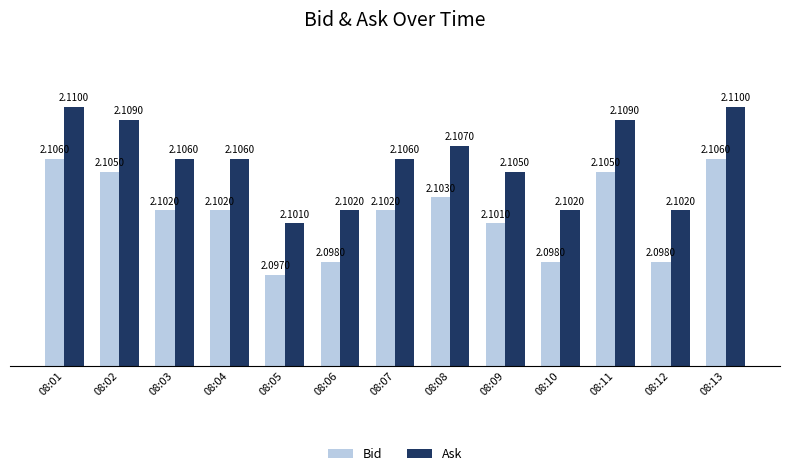

At which label does Ask reach its minimum?

08:05